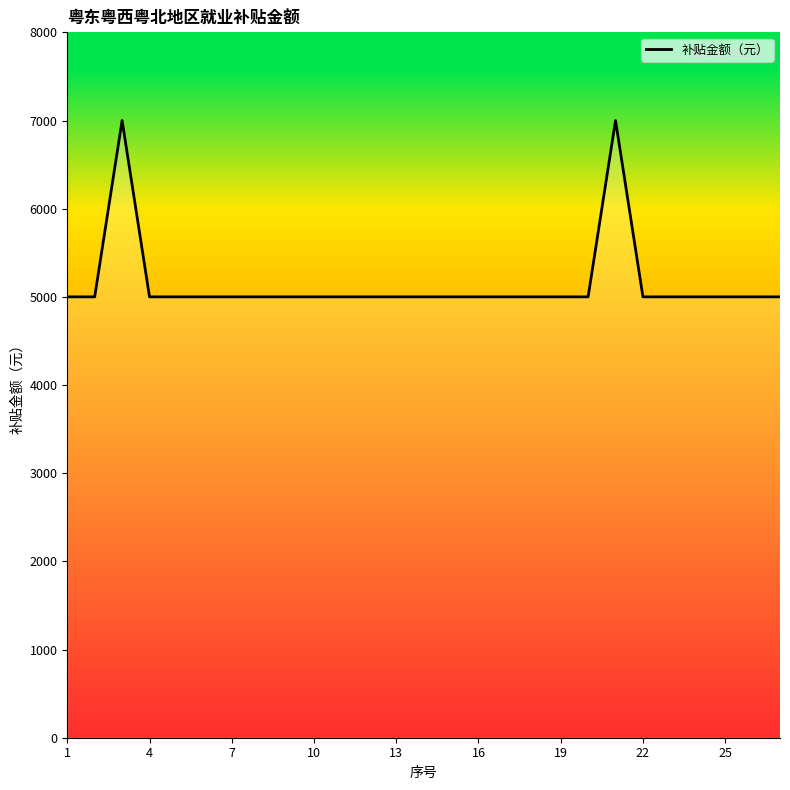

Reading right to left, what are all the values shown in this chart?

5000	5000	5000	5000	5000	5000	7000	5000	5000	5000	5000	5000	5000	5000	5000	5000	5000	5000	5000	5000	5000	5000	5000	5000	7000	5000	5000